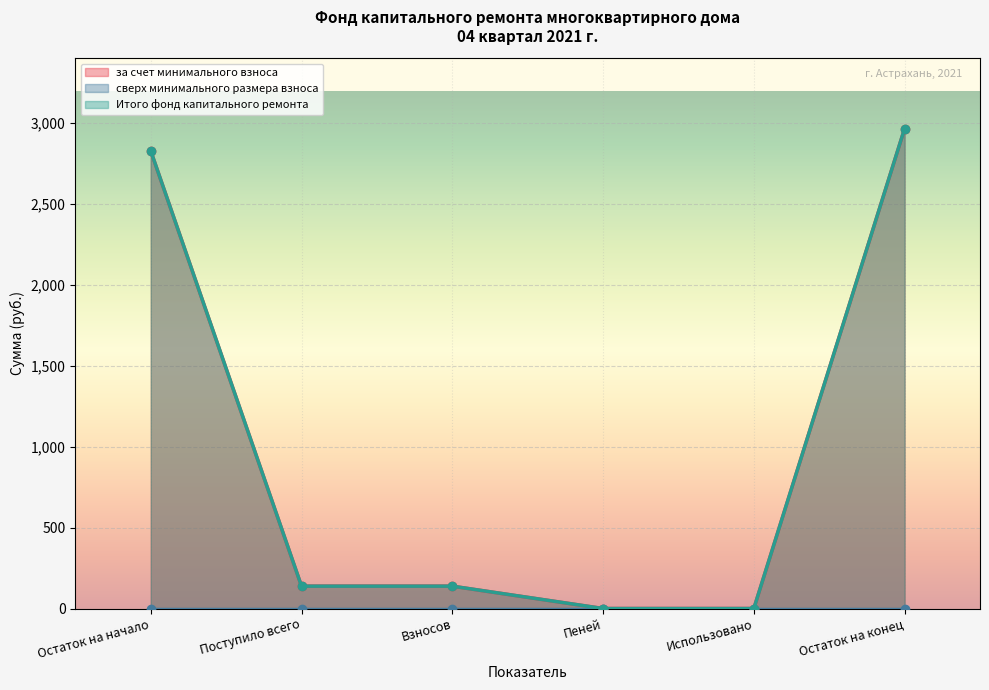

Is it true that за счет минимального взноса equals 0.0 at Пеней?

True